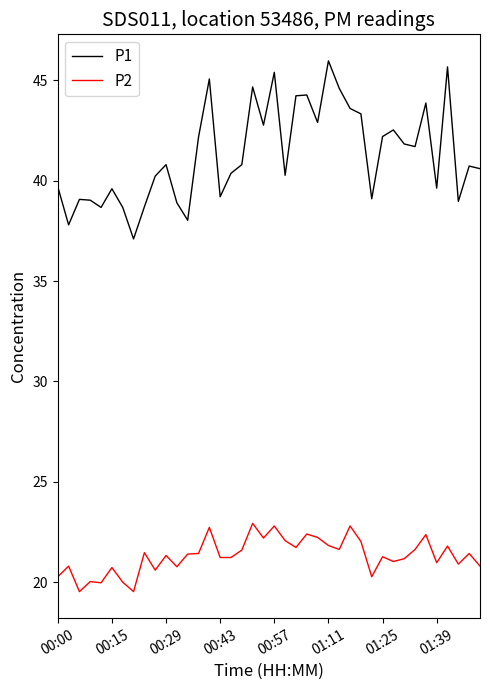

What is the maximum value for P2?

22.9